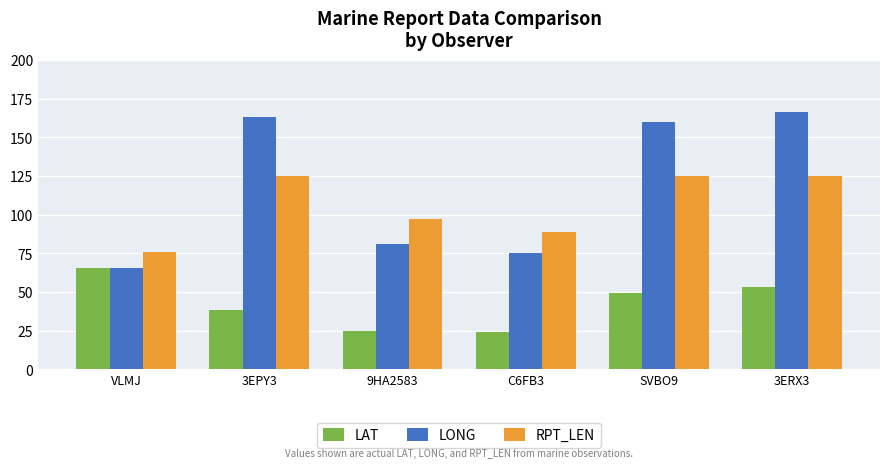

The value of LONG at 3EPY3 is 292.1. True or false?

False